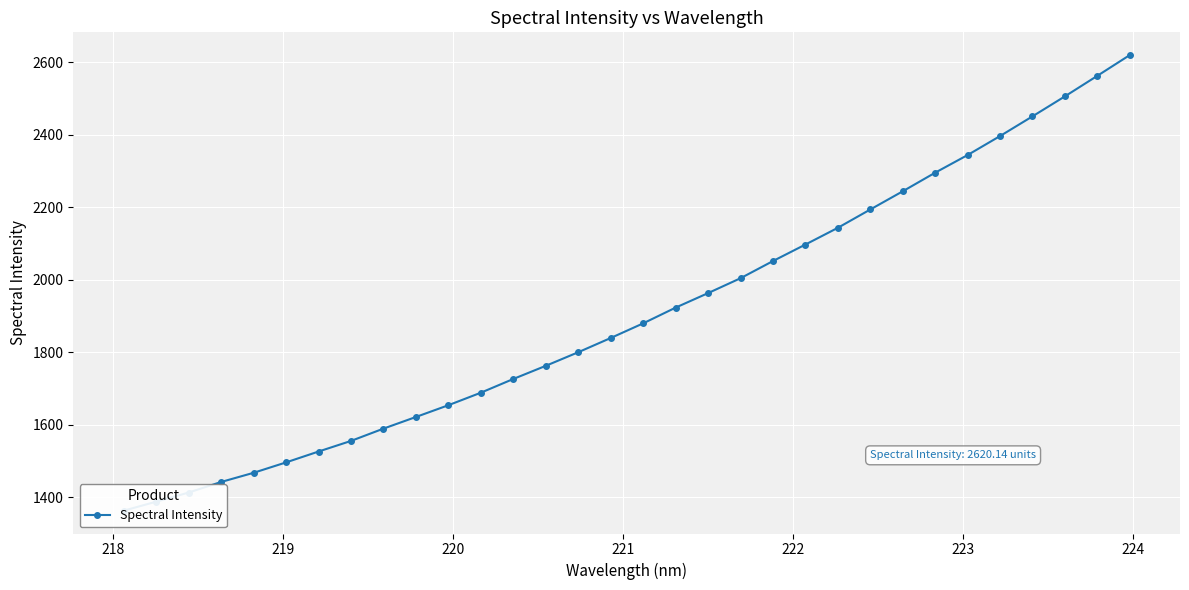

Reading right to left, list all the values displayed in this chart.

2620.1	2562.9	2506.2	2451.1	2396.8	2344.4	2295.7	2244.3	2194.1	2143.6	2097.4	2051.9	2004.5	1963.4	1923.3	1879.9	1839.5	1800.3	1762.7	1726.5	1688.6	1654.0	1621.5	1589.4	1555.4	1526.1	1496.1	1467.4	1442.1	1412.9	1387.7	1362.8